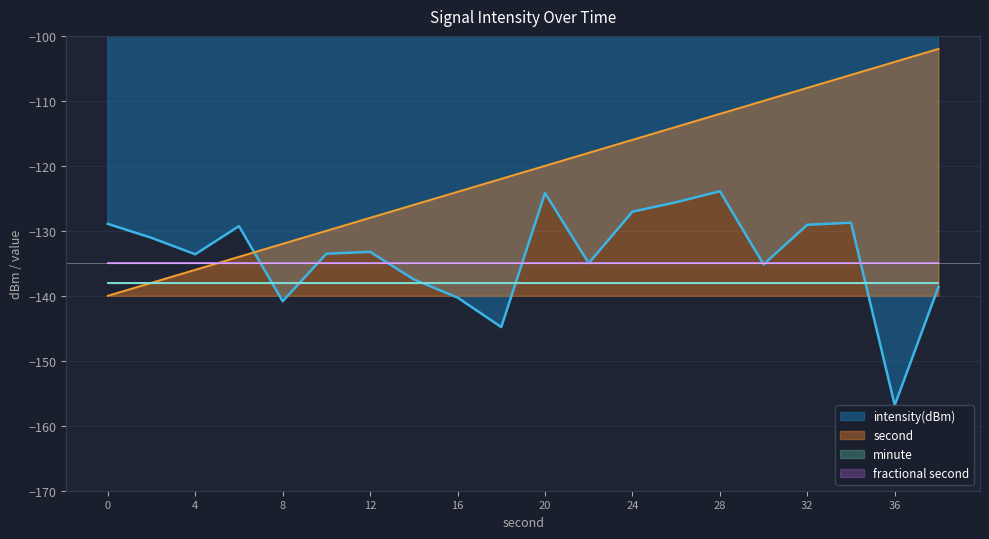

What is the sum of all intensity(dBm) values?

-2677.2